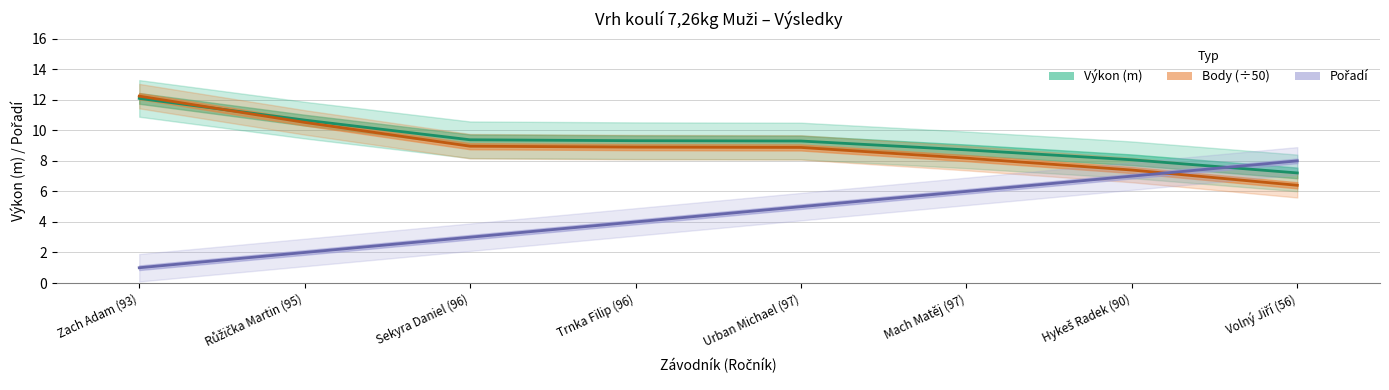

Which series ends up on top after the final intersection of Výkon and Body?

Výkon